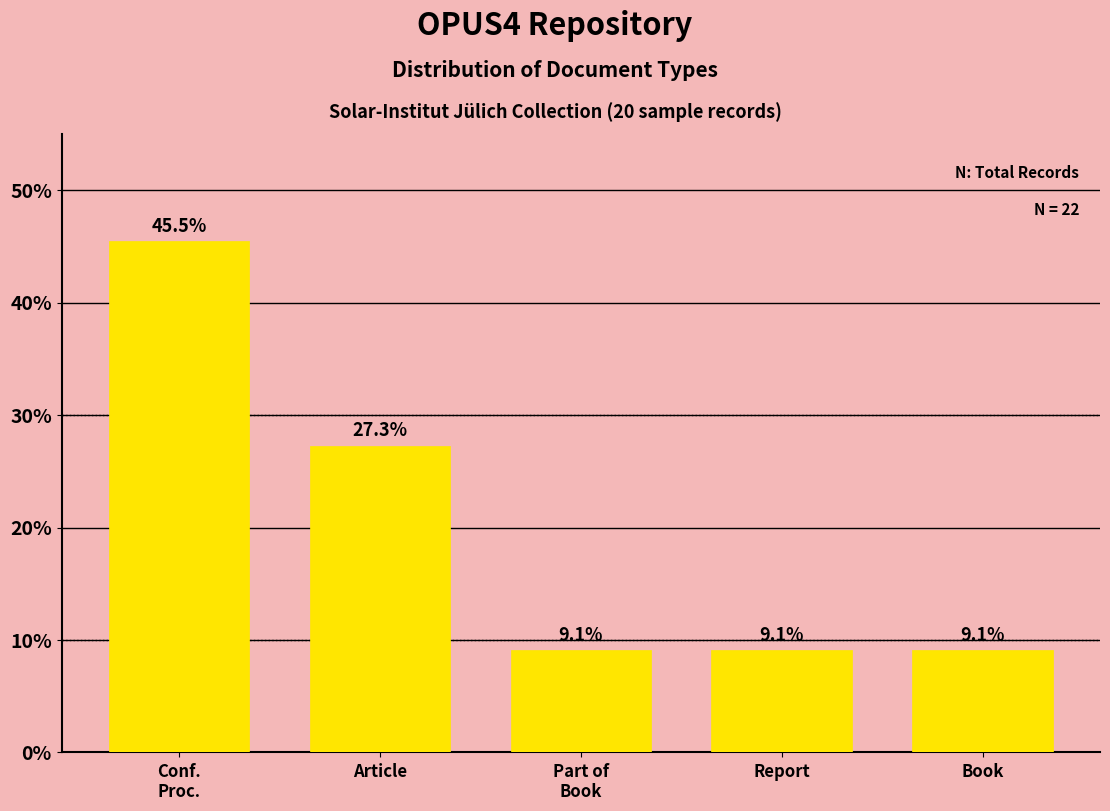

Reading left to right, extract all data points from this chart.

45.5	27.3	9.1	9.1	9.1